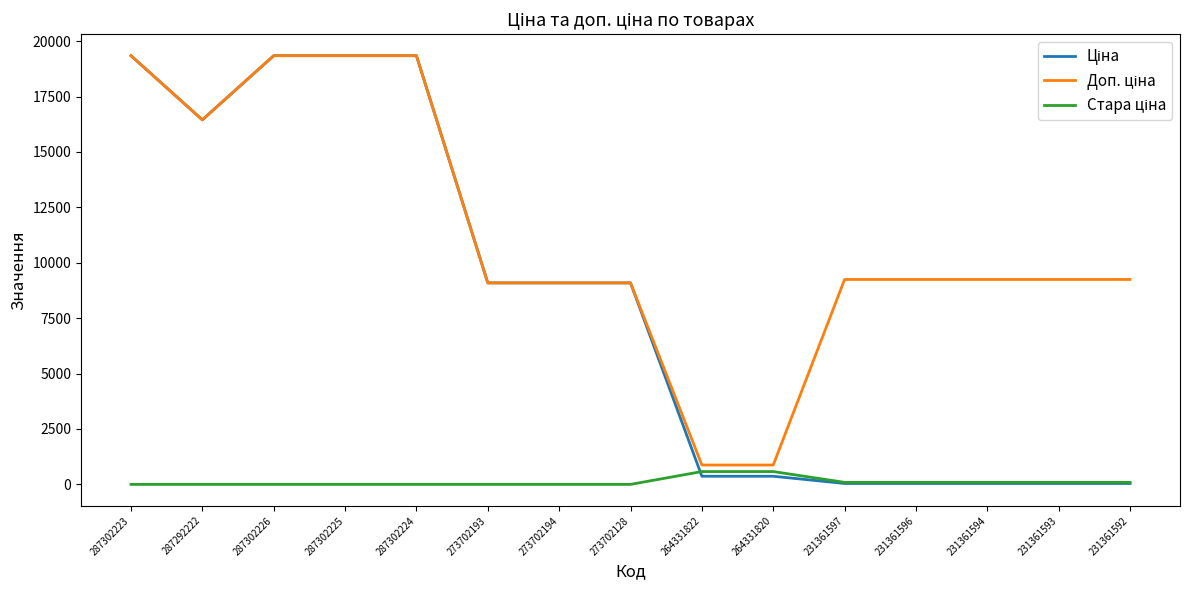

At how many categories does at least one series exceed 11144?

5